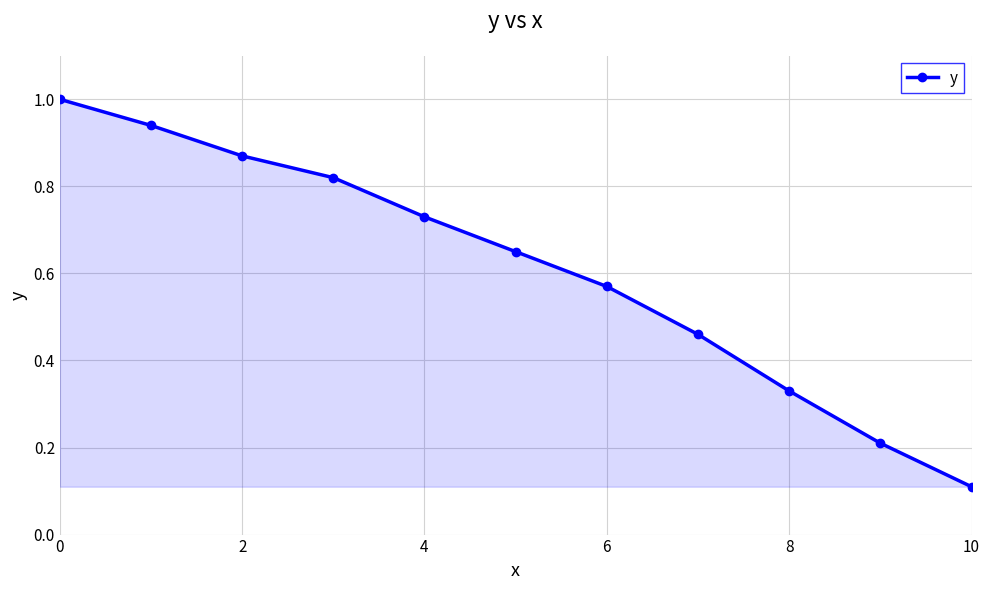

What is the sum of all values?

6.7